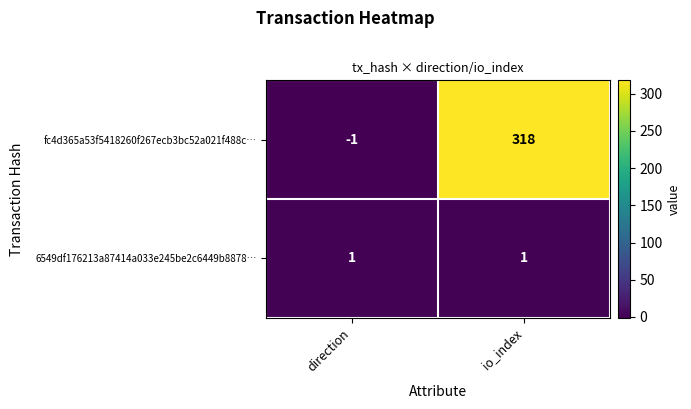

Count the number of categories in the chart.

2